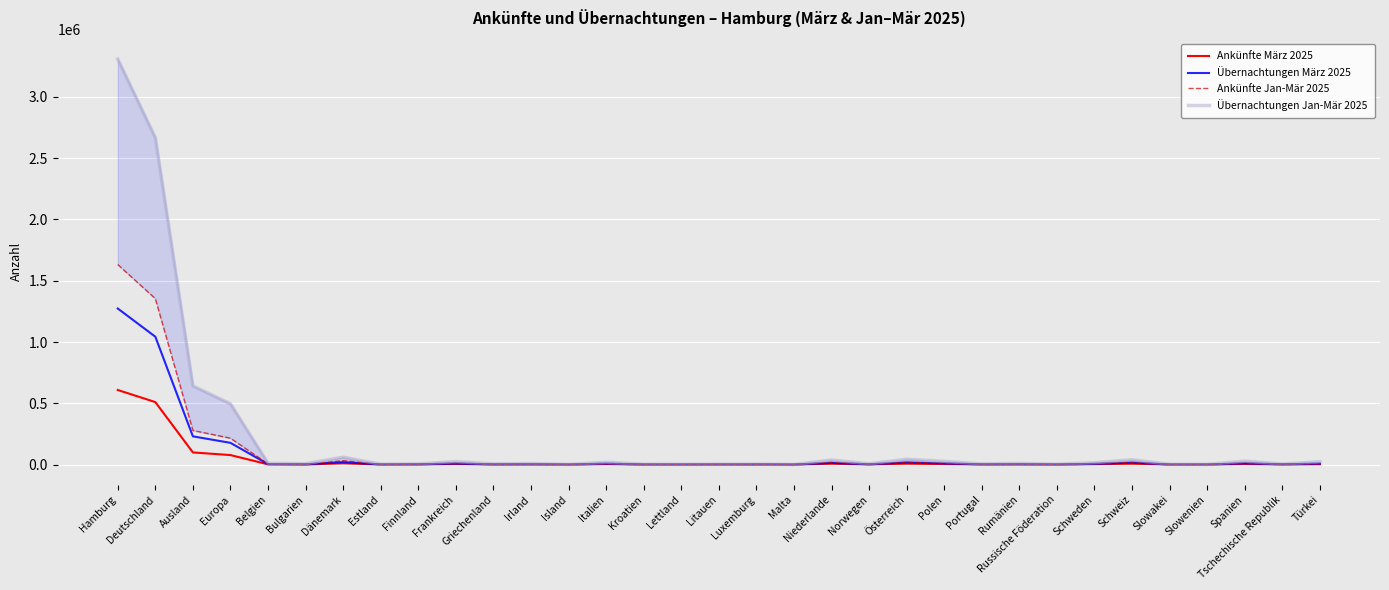

Is it true that Ankünfte Jan-Mär 2025 equals 1121 at Lettland?

False